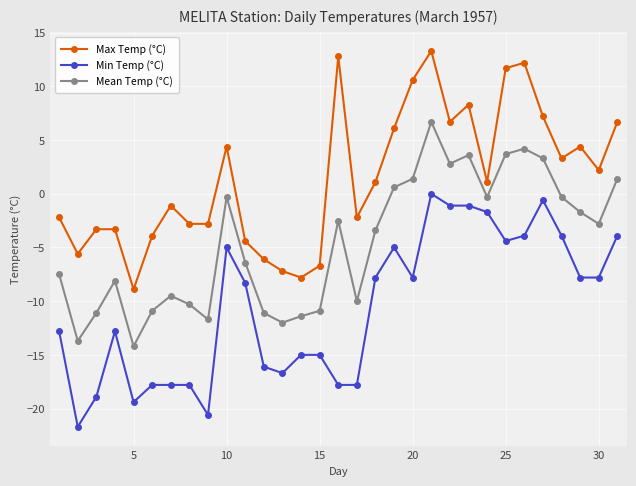

Rank the series by their maximum value, from highest to lowest.

Max Temp (°C), Mean Temp (°C), Min Temp (°C)